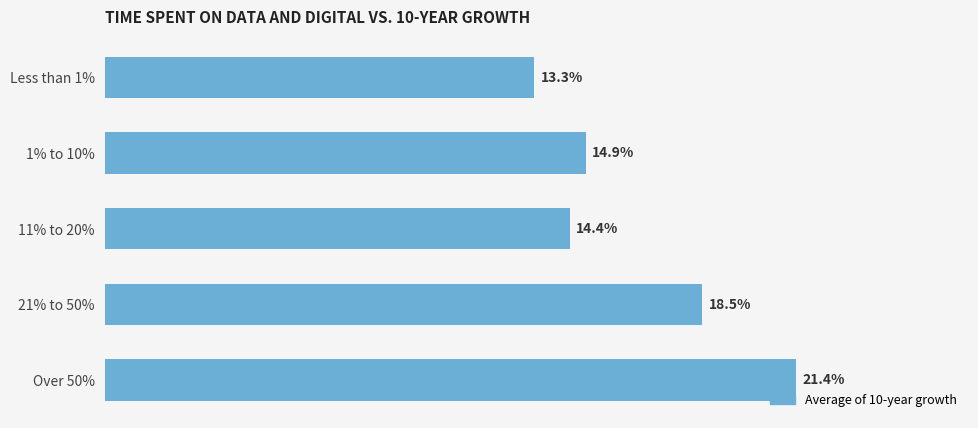

Are the bars horizontal?

Yes